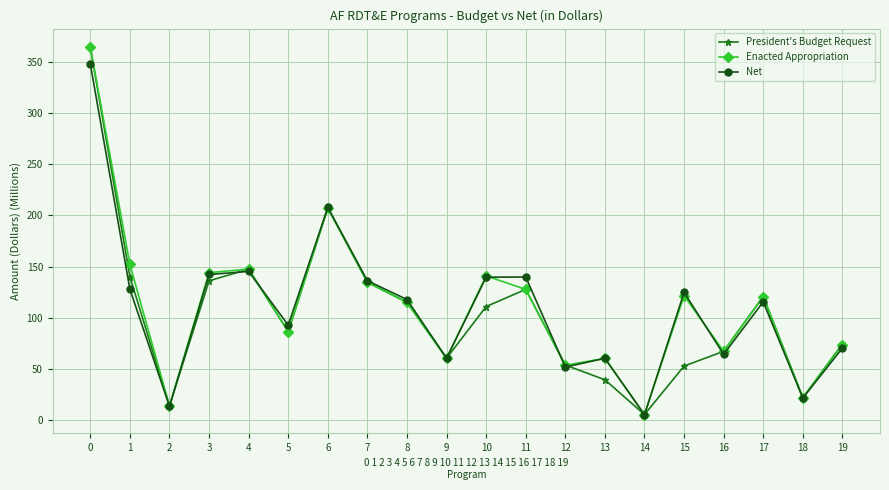

Is it true that Enacted Appropriation equals 195.2 at 17?

False